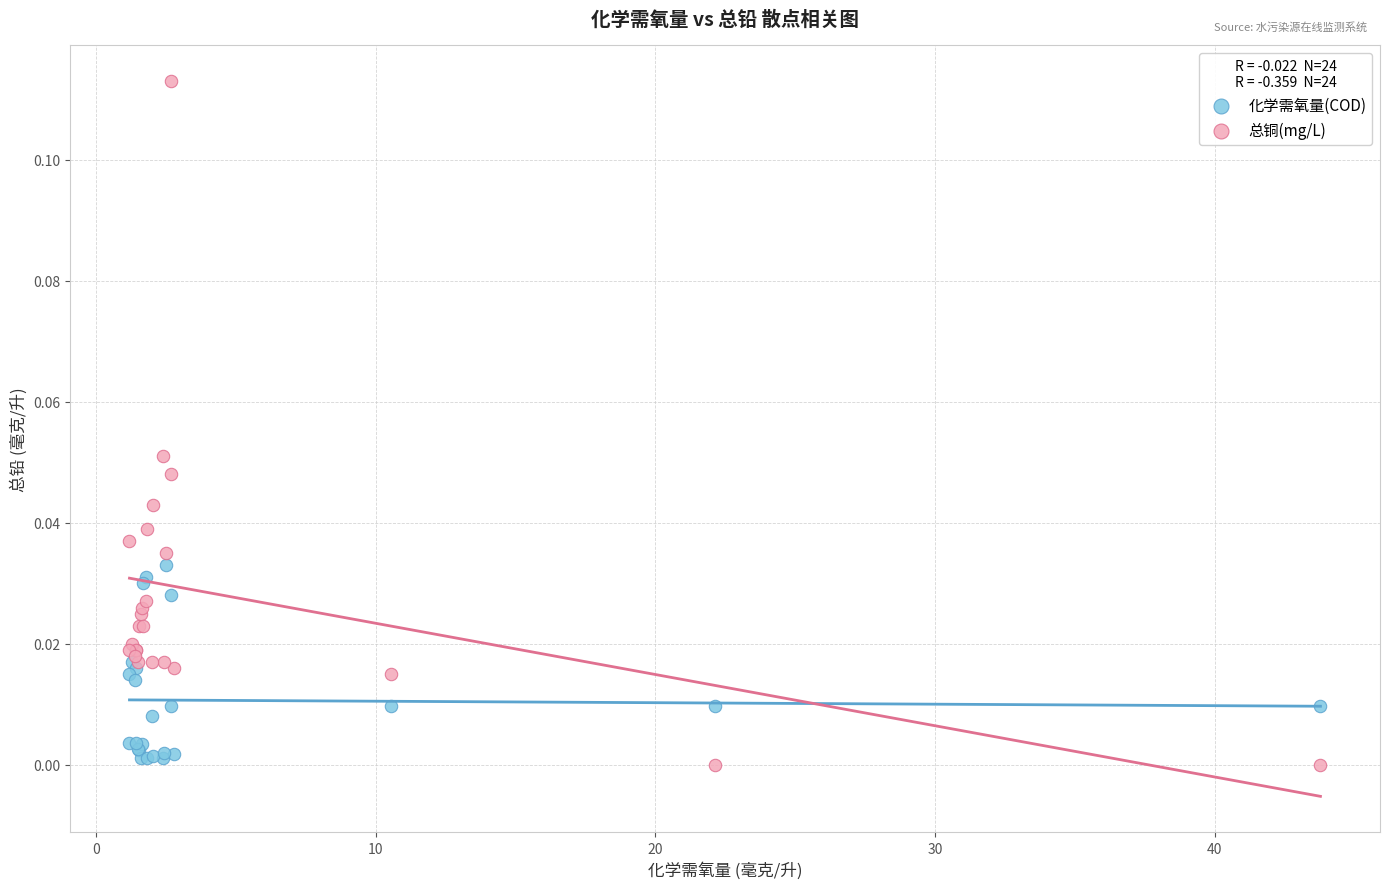

Which series has the largest Y range (max minus min)?

总铜(mg/L)